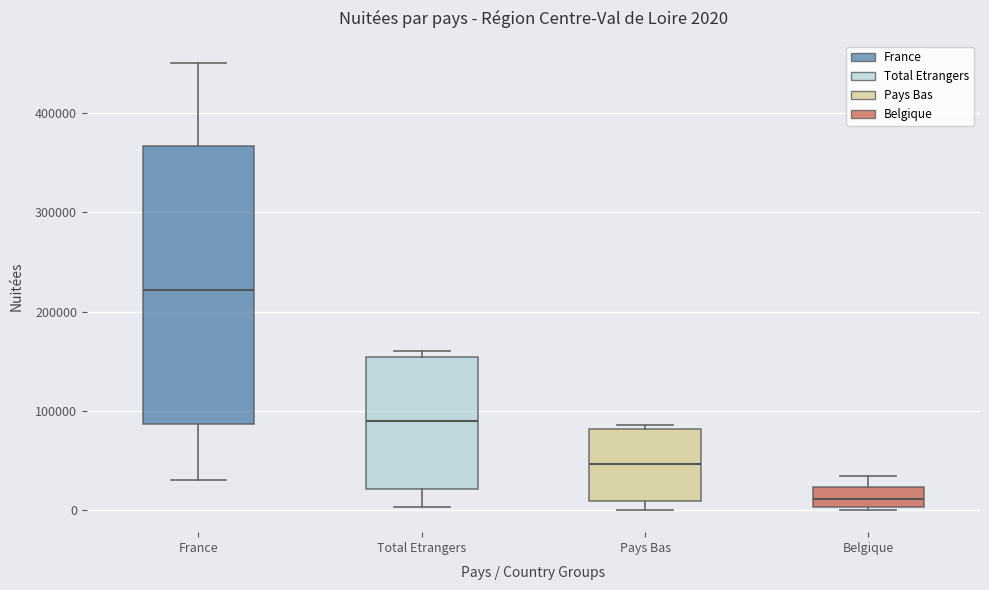

Which box has the lowest median line?

Belgique